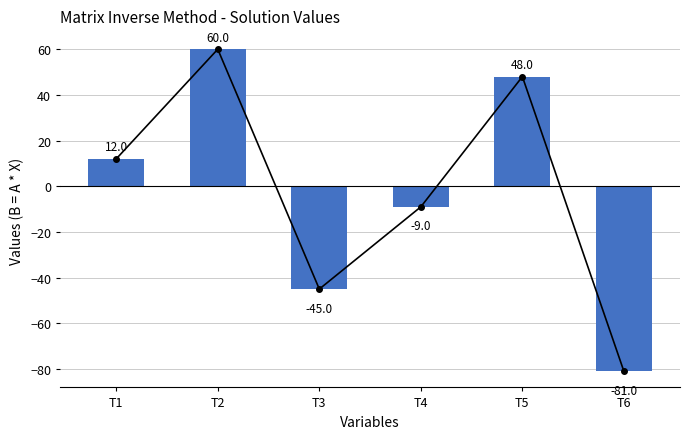

Rank the categories by value from lowest to highest.

T6, T3, T4, T1, T5, T2